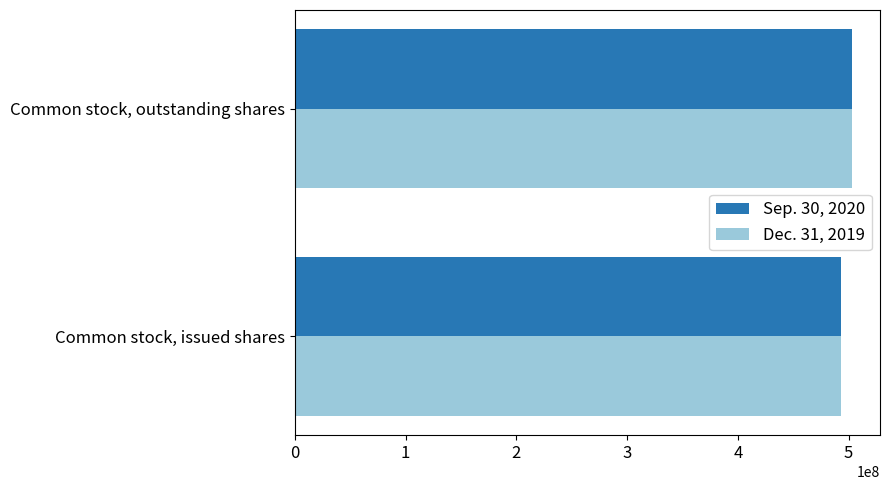

Rank the categories by Dec. 31, 2019 value from lowest to highest.

Common stock, issued shares, Common stock, outstanding shares